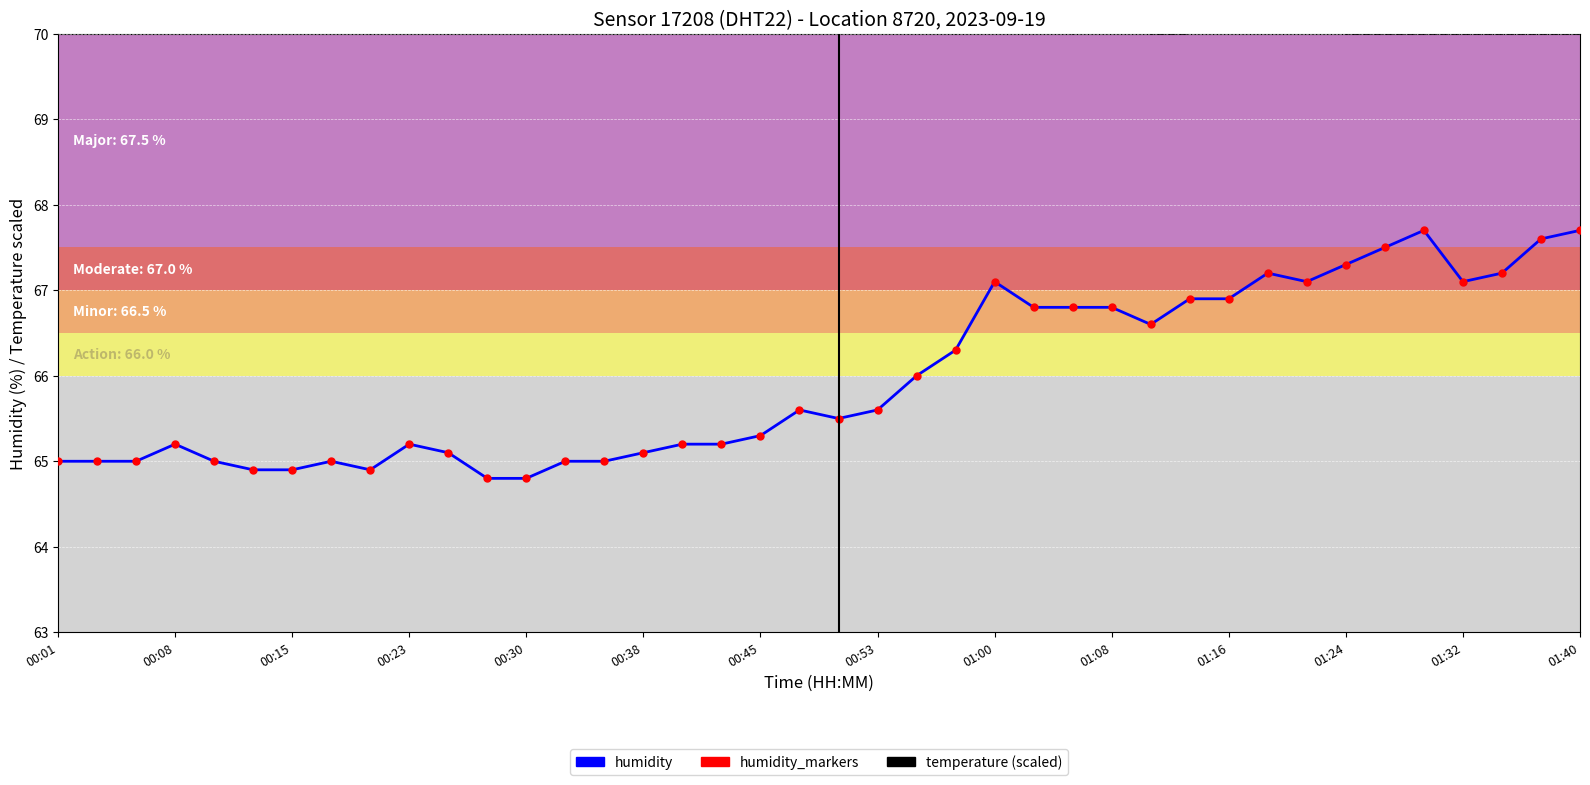

True or false: humidity_markers and temperature (scaled) cross at least once.

False